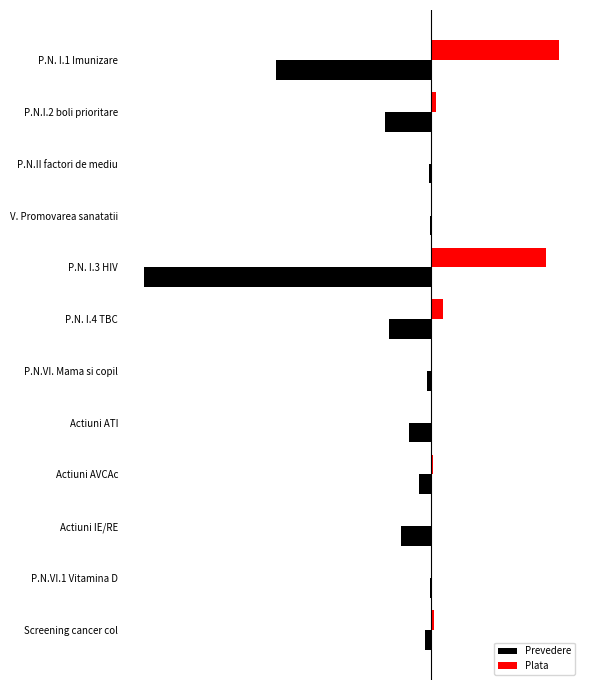

What are all the series names shown in the legend?

Prevedere, Plata